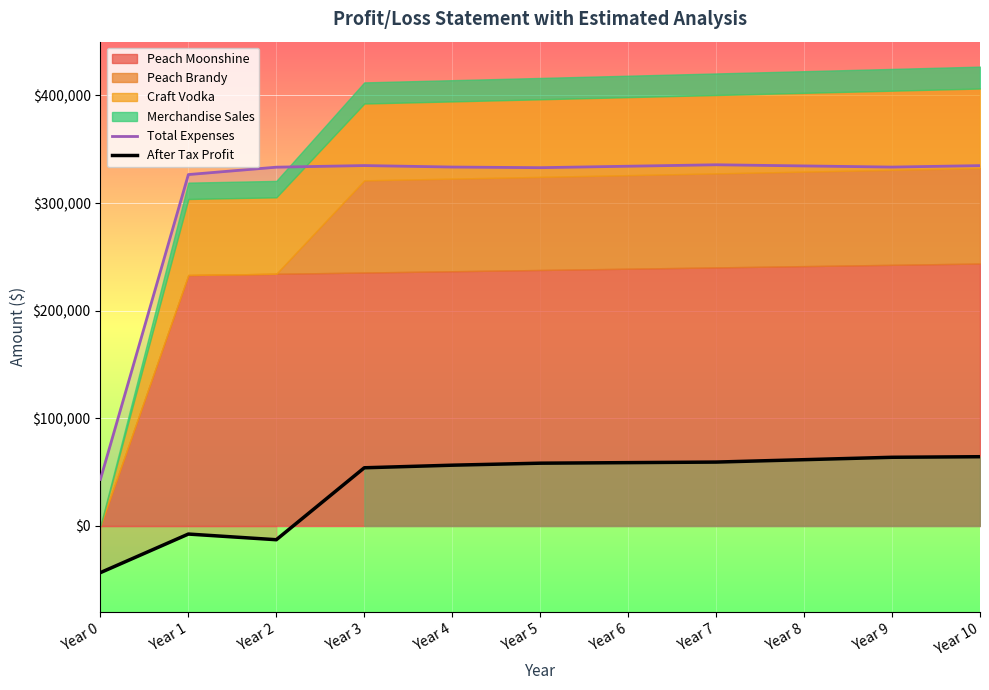

Reading right to left, extract all data points from this chart.

Total Expenses: Year 10=334830.2	Year 9=333474.9	Year 8=334543.2	Year 7=335618.3	Year 6=334261.8	Year 5=332918.9	Year 4=333507.7	Year 3=334882.5	Year 2=333381.9	Year 1=326519.2	Year 0=43330.0
After Tax Profit: Year 10=64379.4	Year 9=63841.7	Year 8=61614.9	Year 7=59390.7	Year 6=58875.9	Year 5=58359.0	Year 4=56497.1	Year 3=54092.1	Year 2=-12753.2	Year 1=-7485.7	Year 0=-43330.0